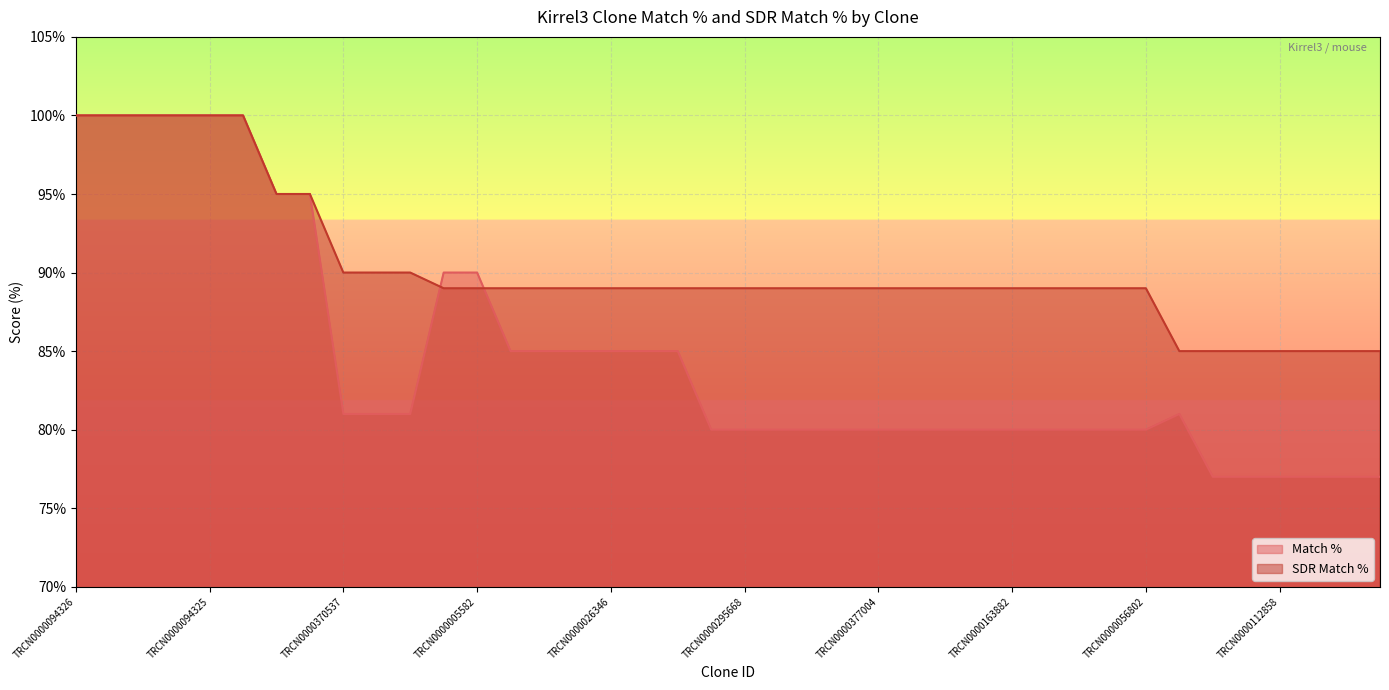

Is it true that SDR Match % equals 85 at TRCN0000029216?

True